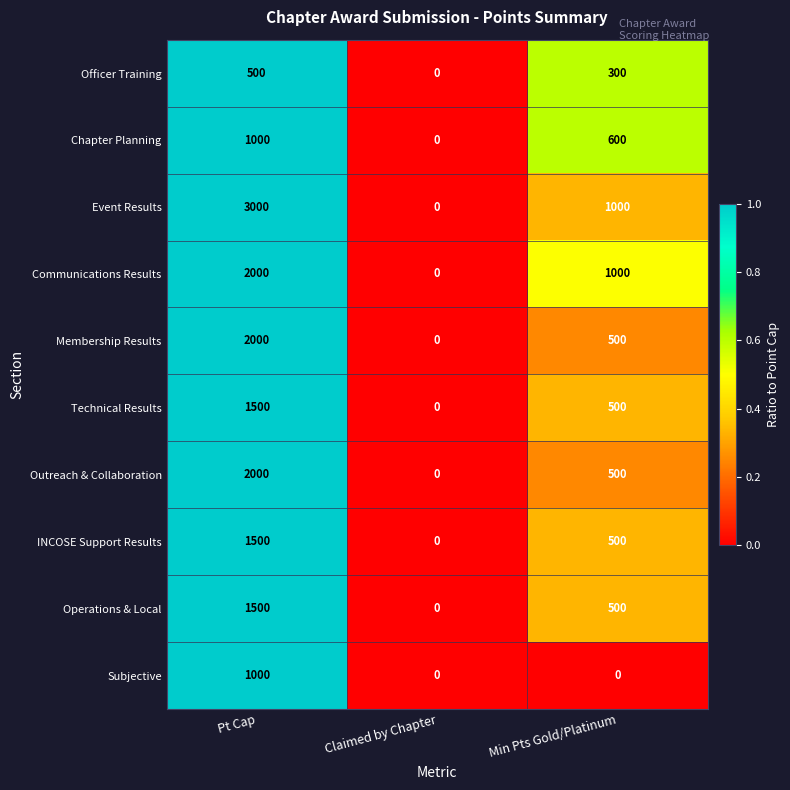

Count the number of data series in this chart.

10